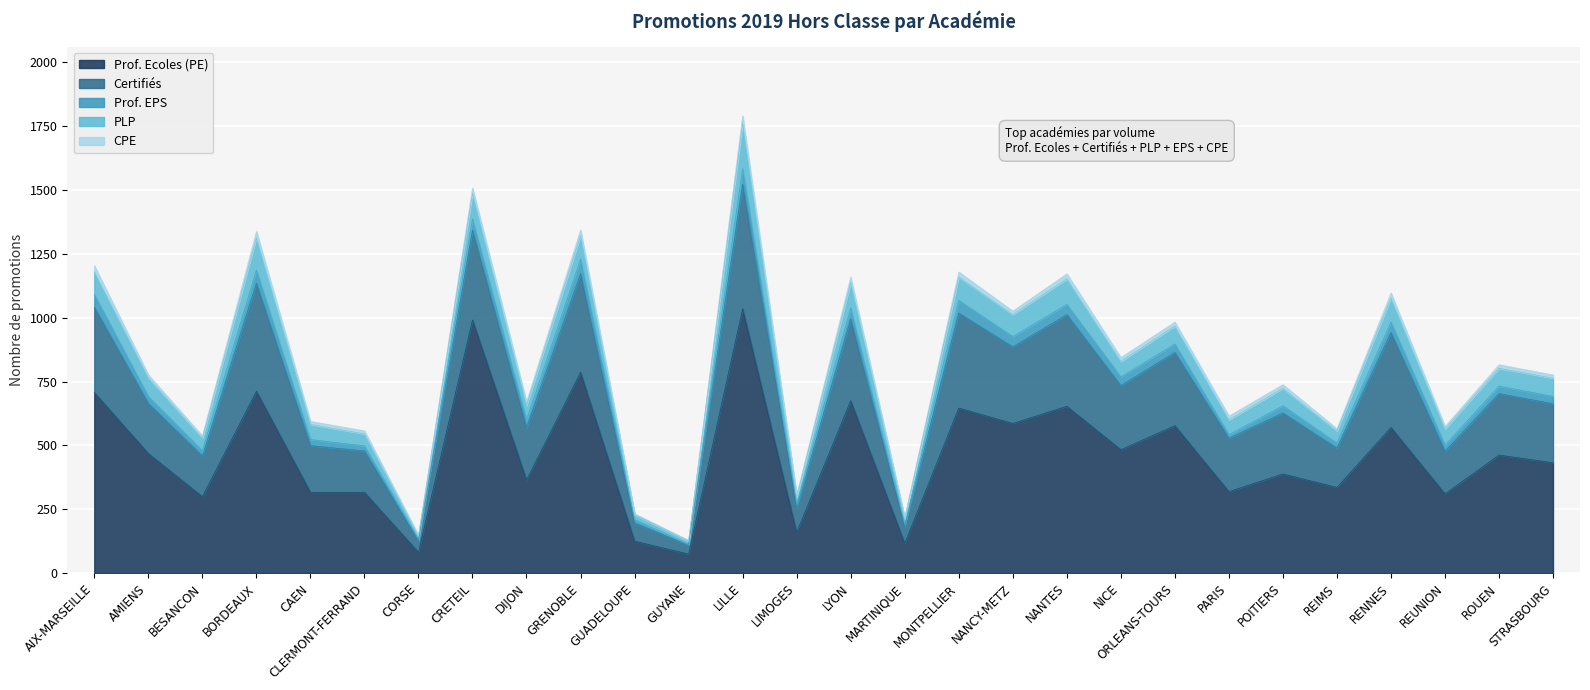

What is the minimum value shown in the chart?

2